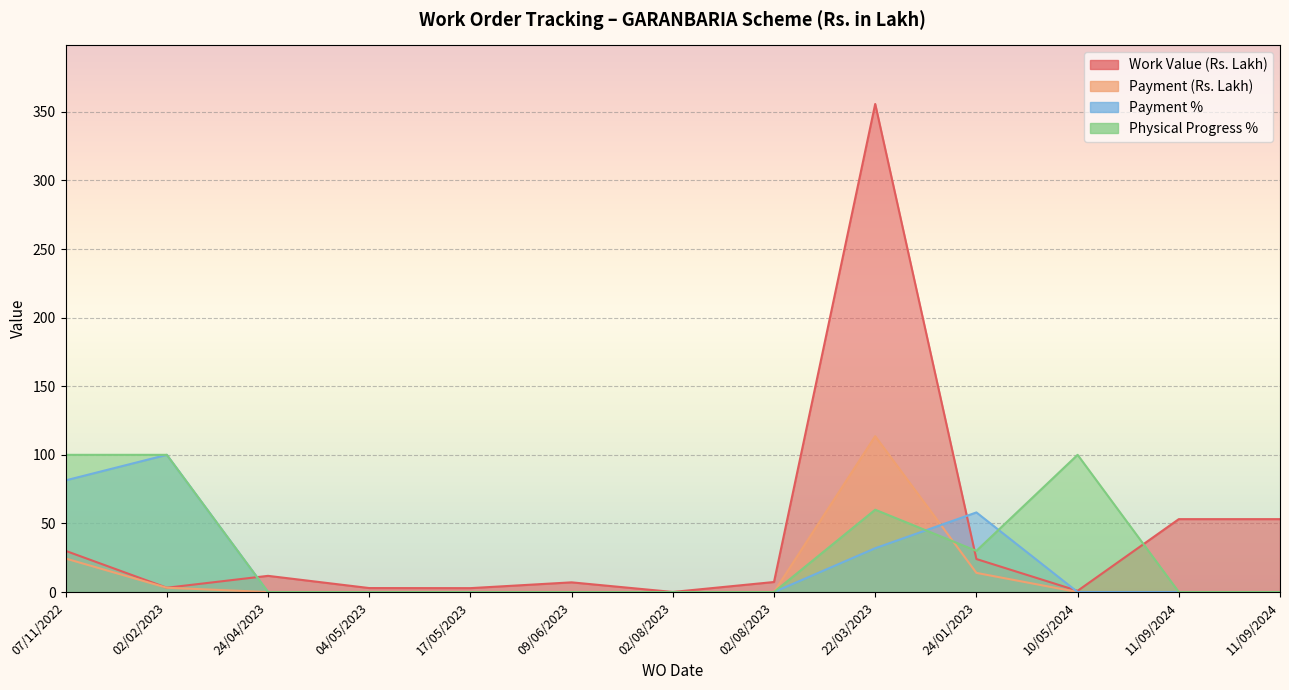

The Payment (Rs. Lakh) series shows 0.0 at 11/09/2024. True or false?

True